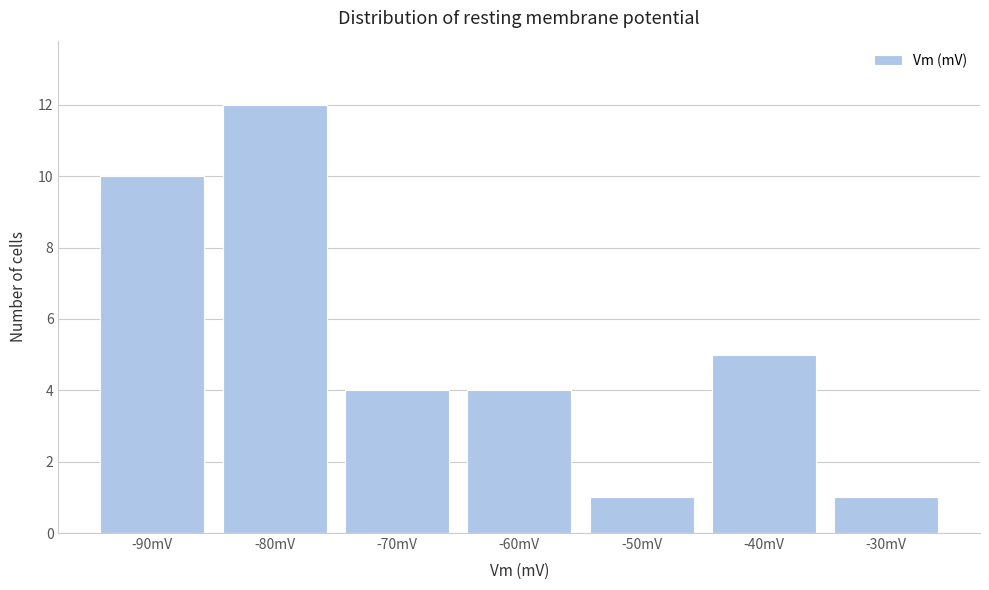

Reading left to right, what are all the values shown in this chart?

-90mV=10	-80mV=12	-70mV=4	-60mV=4	-50mV=1	-40mV=5	-30mV=1